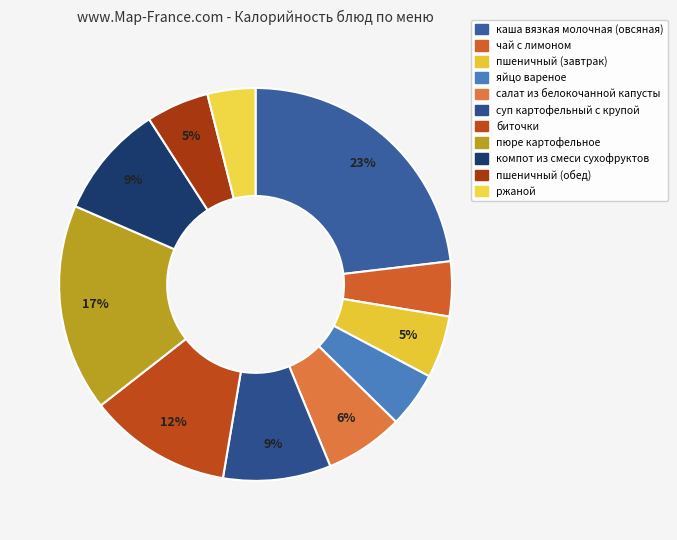

Is пшеничный (обед) the majority of the pie?

No